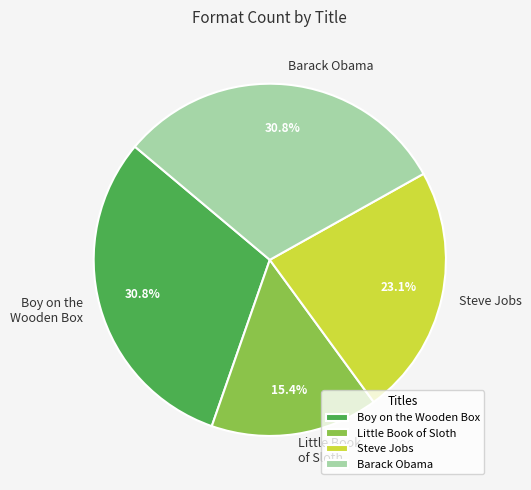

To the nearest percent, what is the average slice percentage?

25%